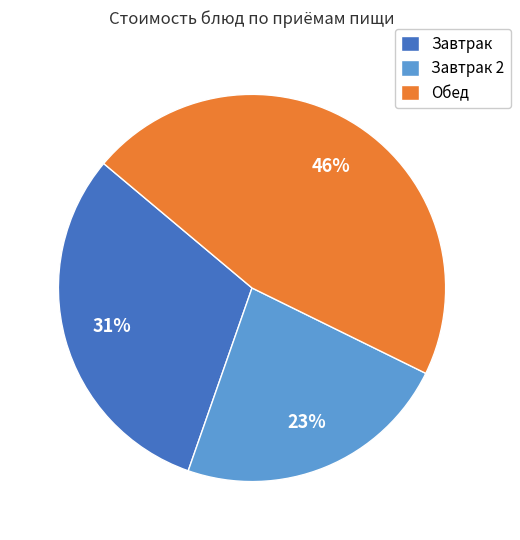

Approximately how many times larger is the value at Завтрак 2 compared to Обед?

0.5